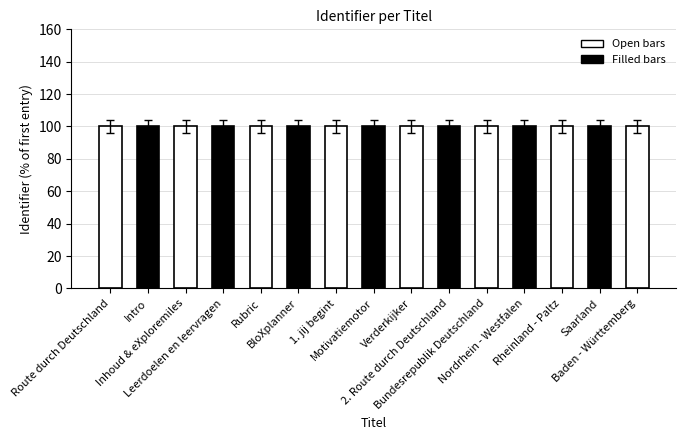

What is the label of the 6th bar from the left?

BloXplanner